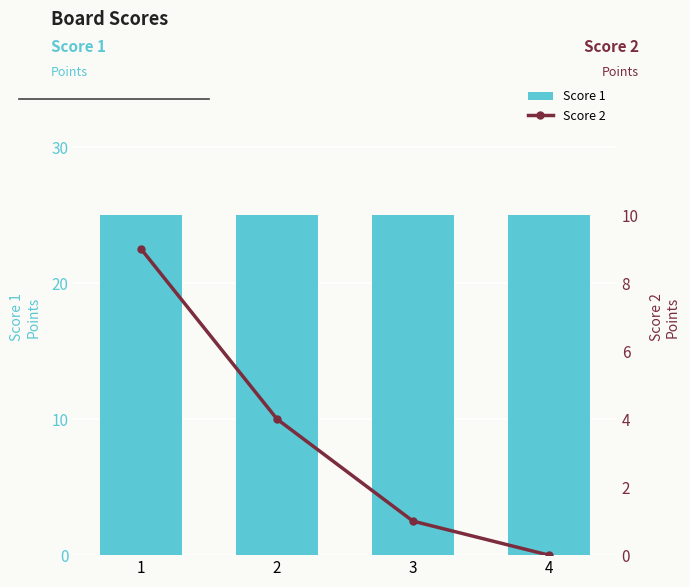

What is the average value of the Score 2 series?

4